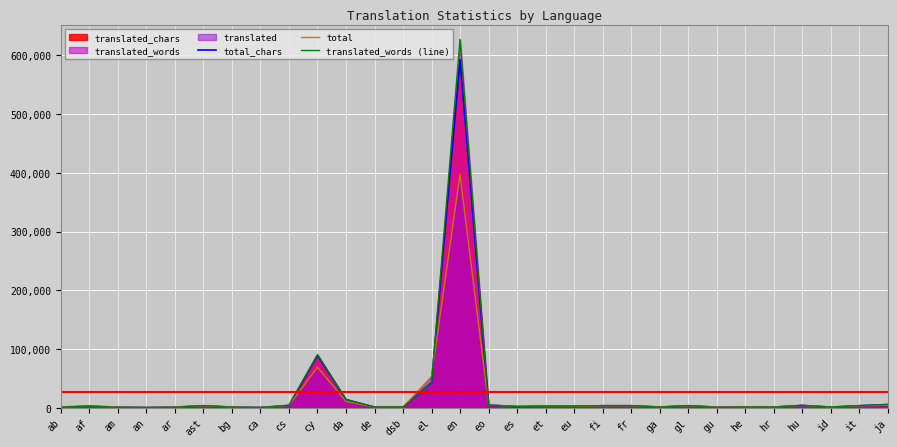

How many values in the total series are below 2310?

14